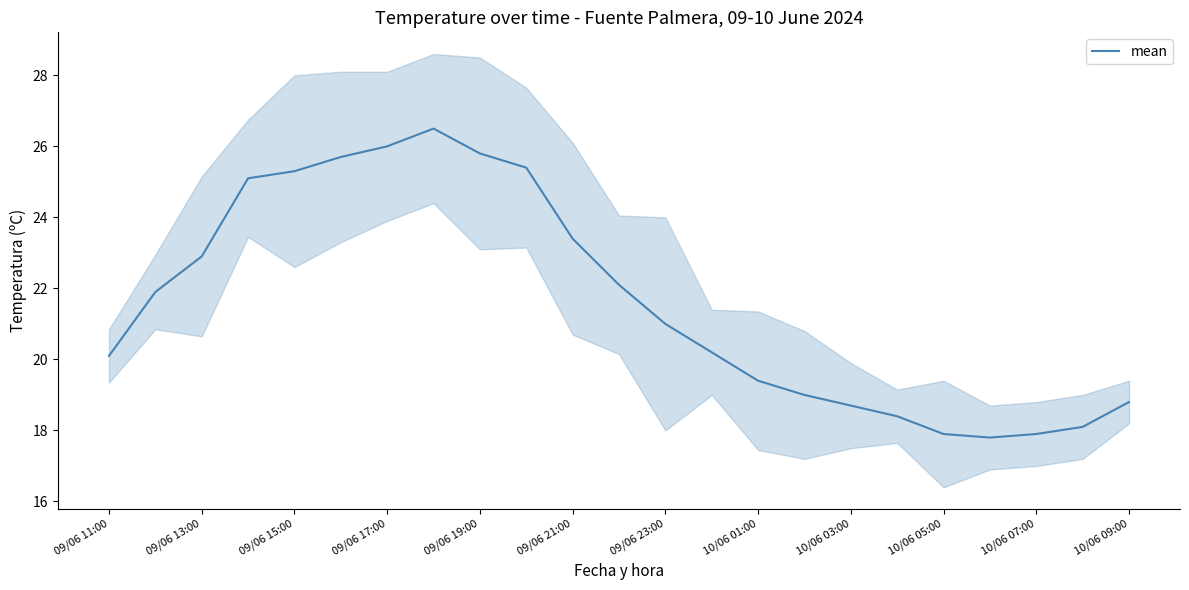

The value of mean at 09/06 19:00 is 10.0. True or false?

False